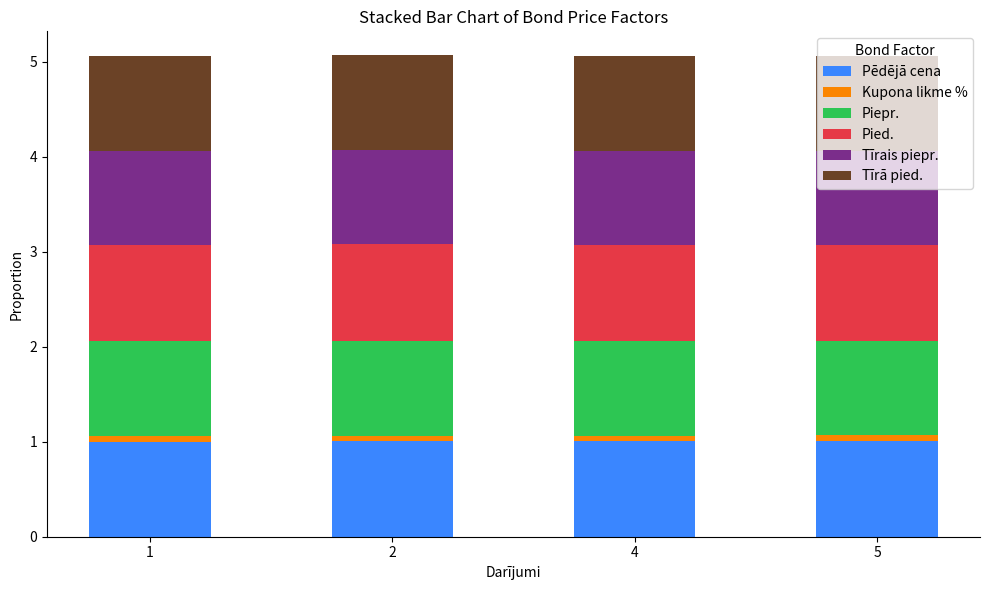

What is the average value of the Pēdējā cena series?

1.0